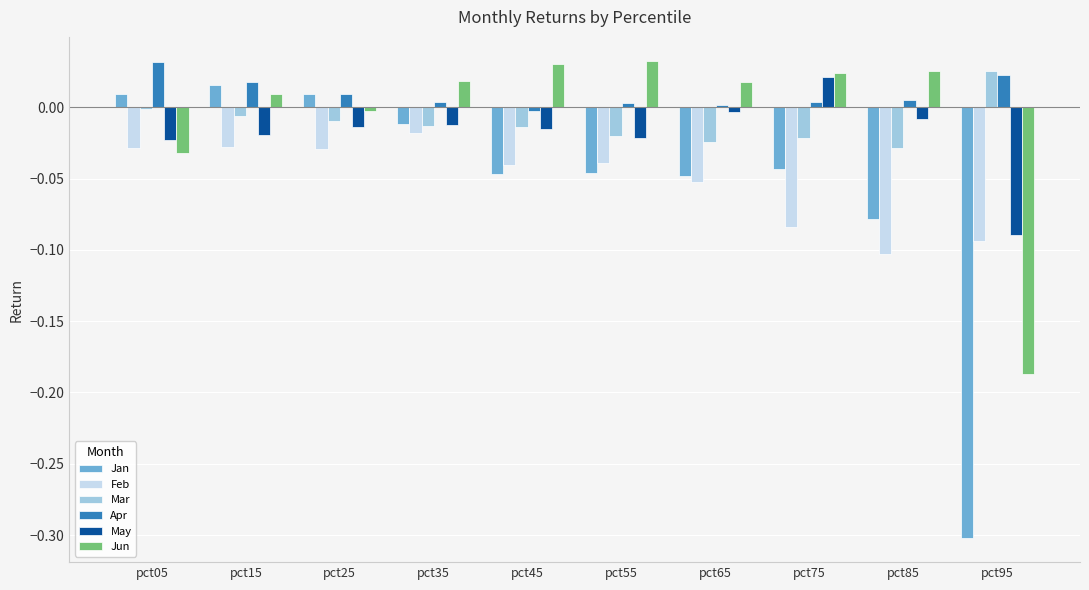

What is the sum of all Jan values?

-0.5